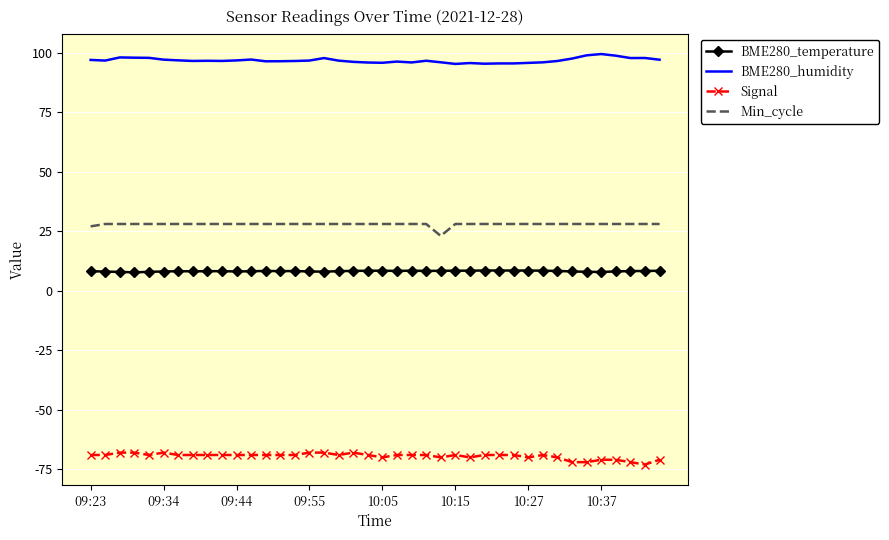

Count the number of data series in this chart.

4